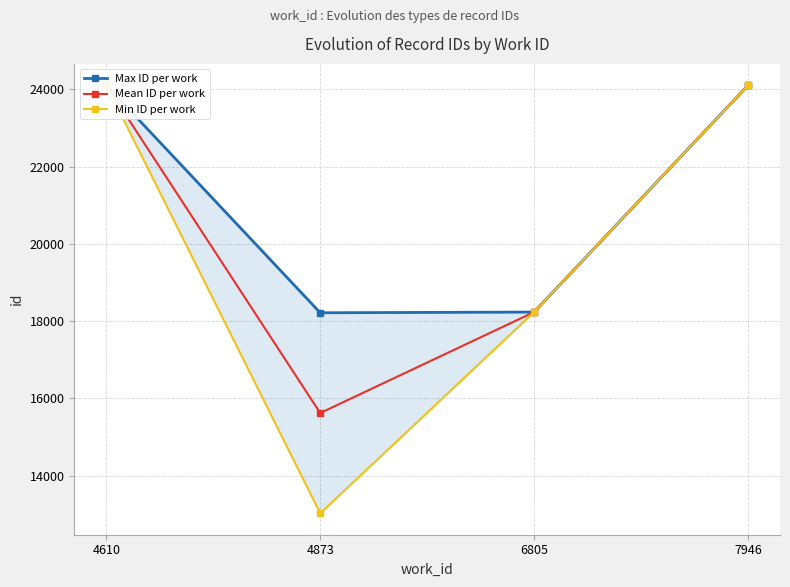

How many lines are shown in the chart?

3